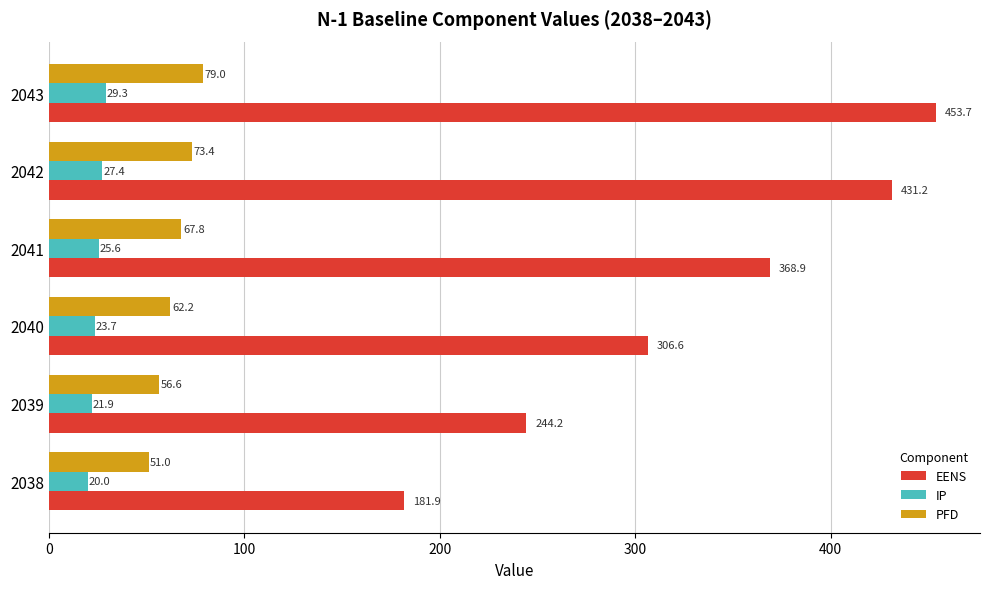

Is it true that PFD equals 79.0 at 2043?

True